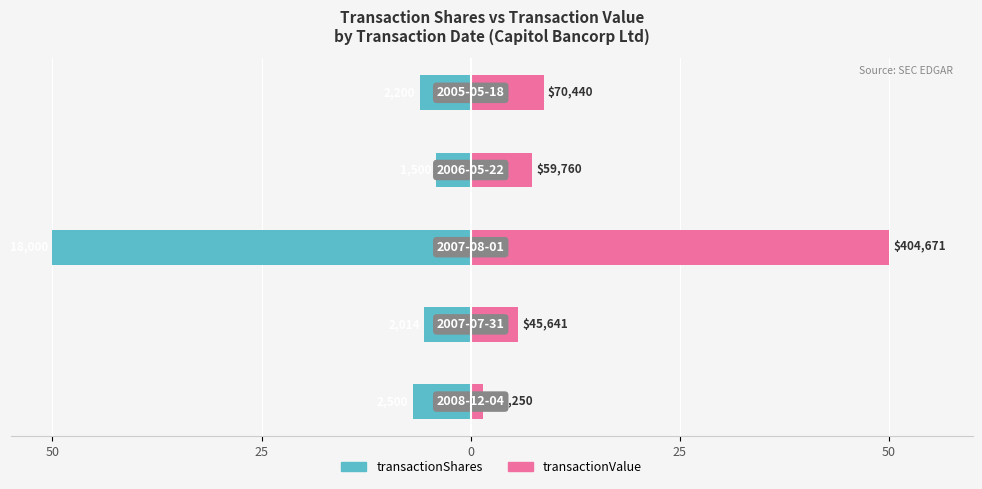

Which series has the largest range (max minus min)?

transactionValue